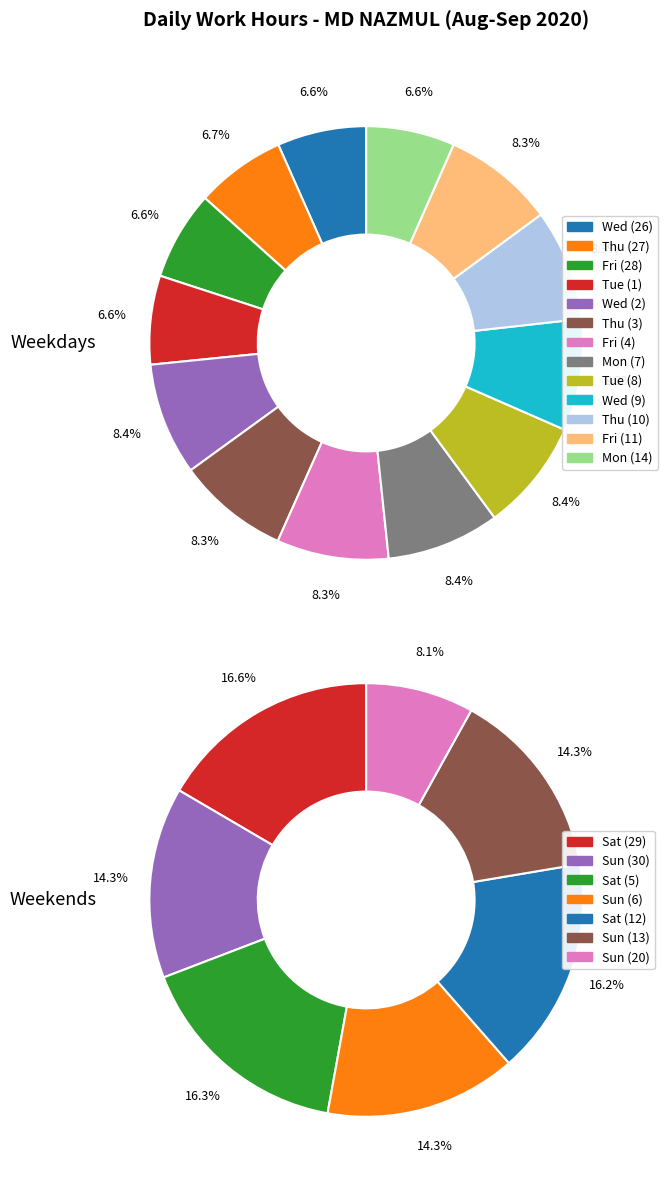

Does any single category account for the majority?

No